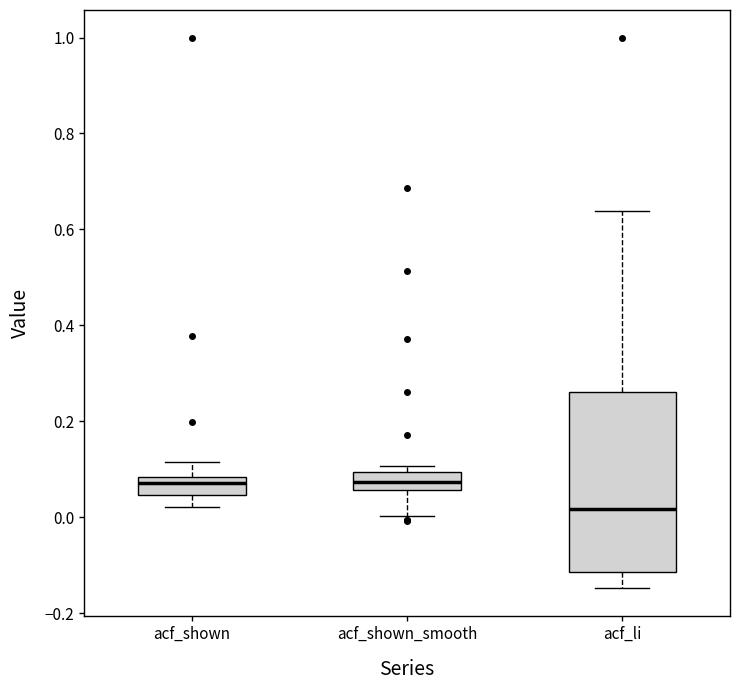

Reading left to right, transcribe this box plot: for each box, give where its median line is, the range the box spans, and where its two whiskers end, as read against the y-axis. The values are not printed on the chart, so give them approximately, as read against the axis.

acf_shown: median 0.08 (just below the box's upper edge), box 0.04 to 0.08, whiskers 0.02 to 0.12
acf_shown_smooth: median 0.08, box 0.06 to 0.10, whiskers 0.00 to 0.10 (just above the box's upper edge)
acf_li: median 0.02, box -0.12 to 0.26, whiskers -0.14 to 0.64